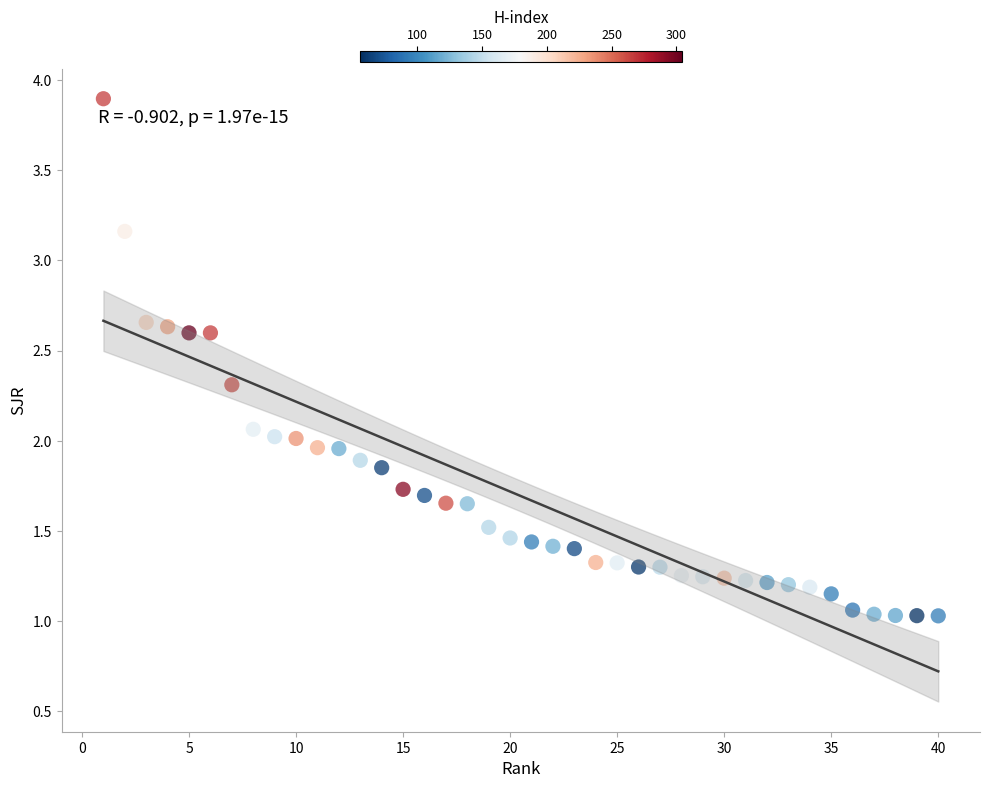

Count the number of points in this scatter plot.

40